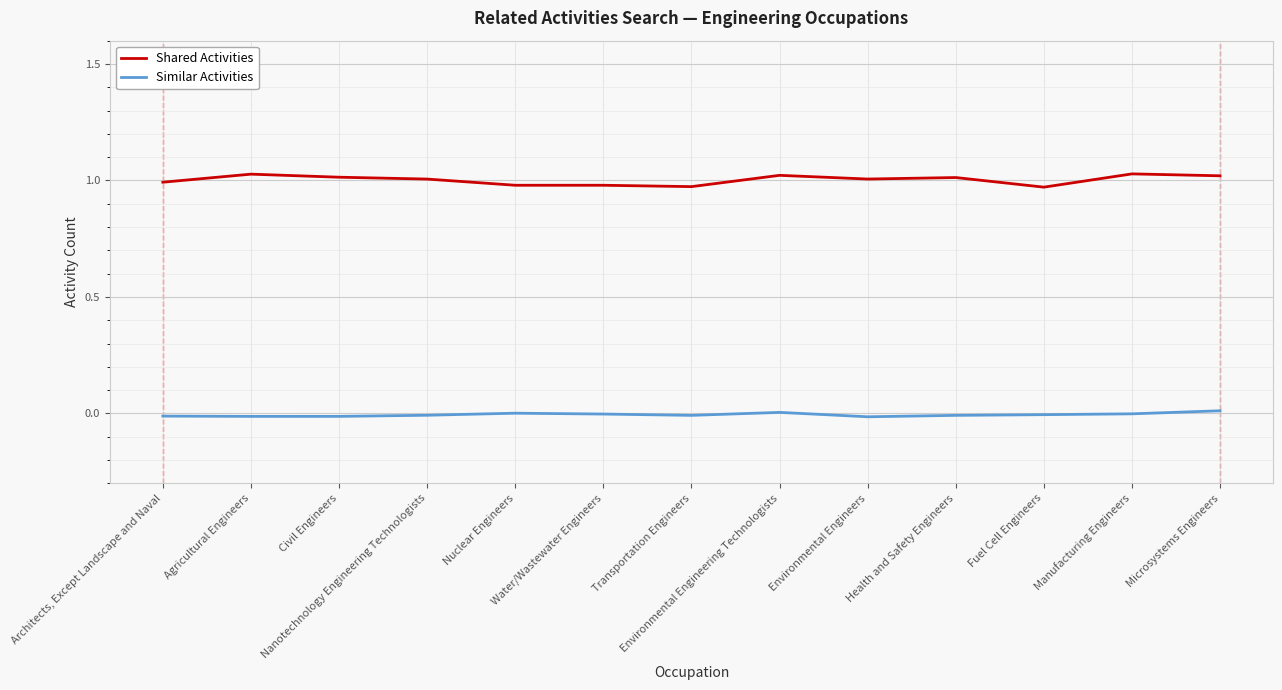

True or false: Similar Activities and Shared Activities intersect in this chart.

False